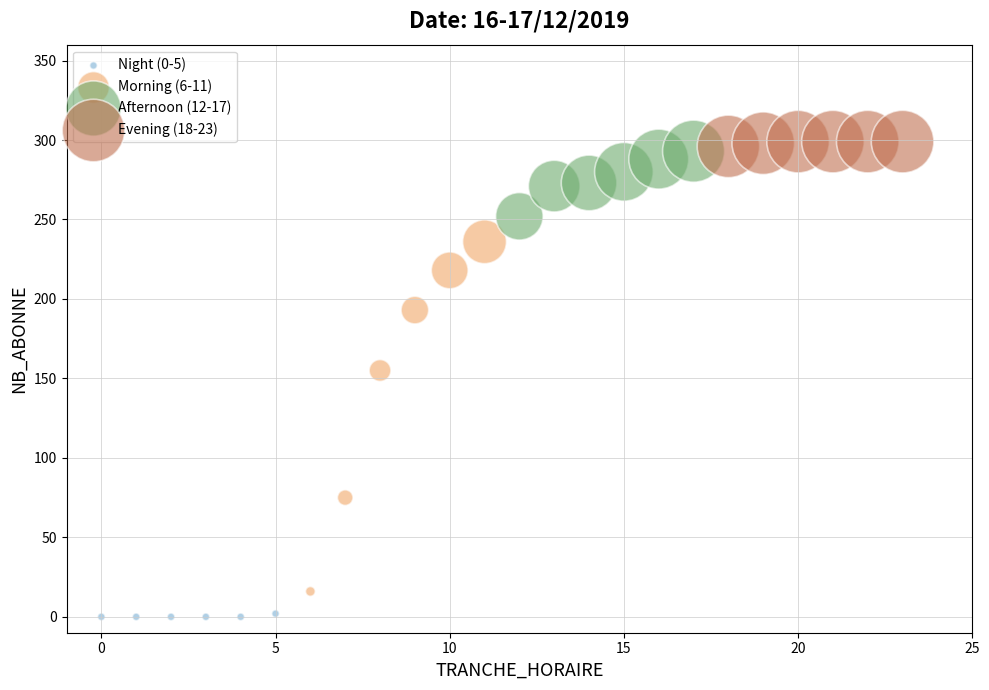

Which series reaches the minimum Y coordinate?

Night (0-5)